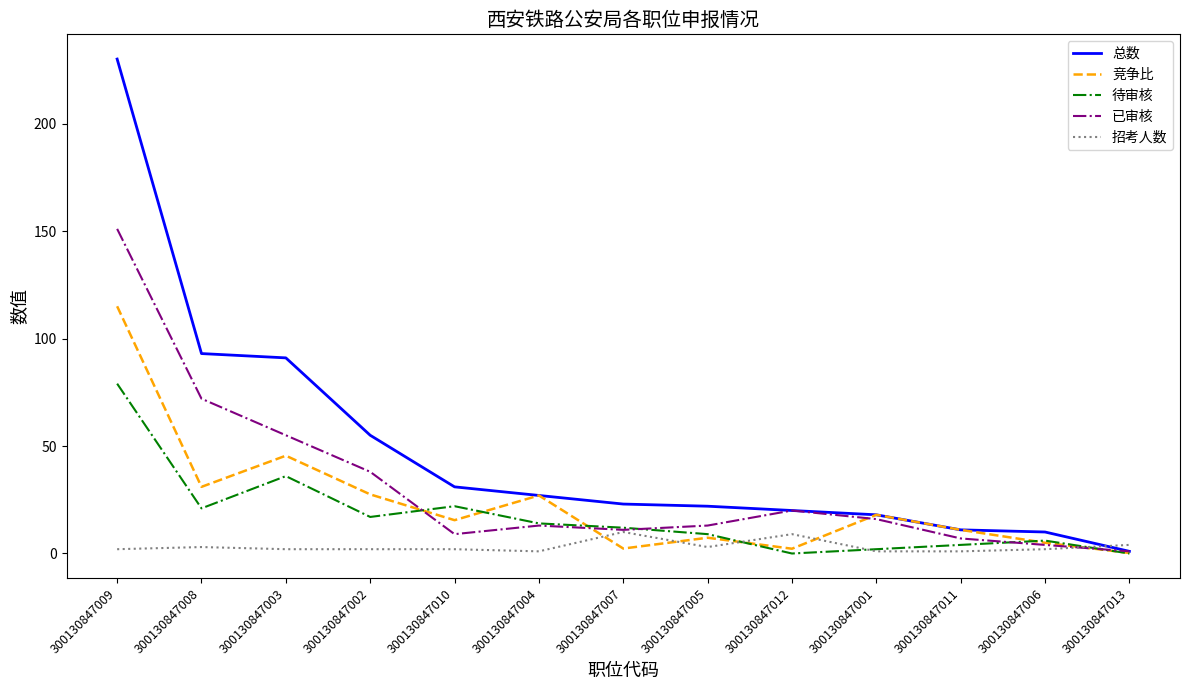

Where do 待审核 and 已审核 first cross each other?

300130847002 and 300130847010